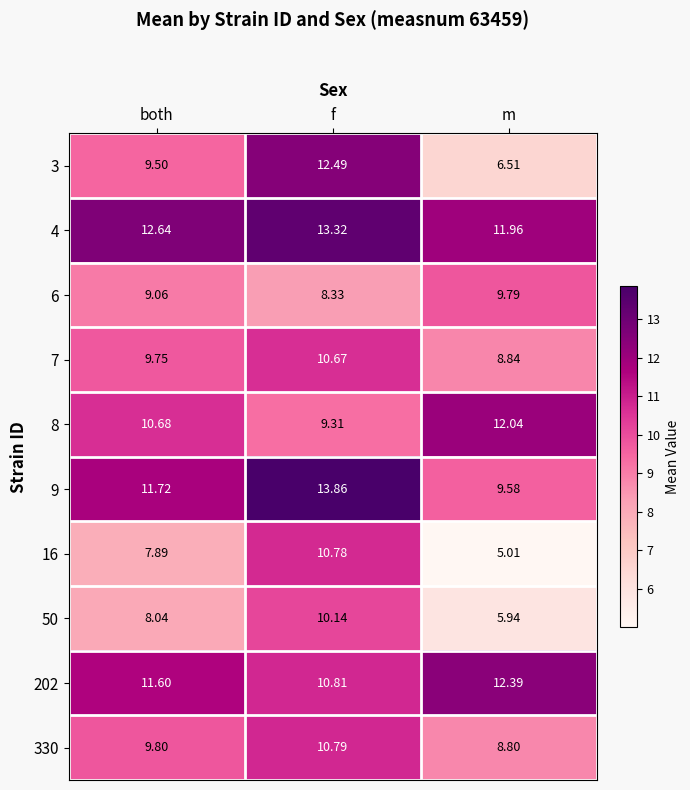

Which series has the largest range (max minus min)?

3